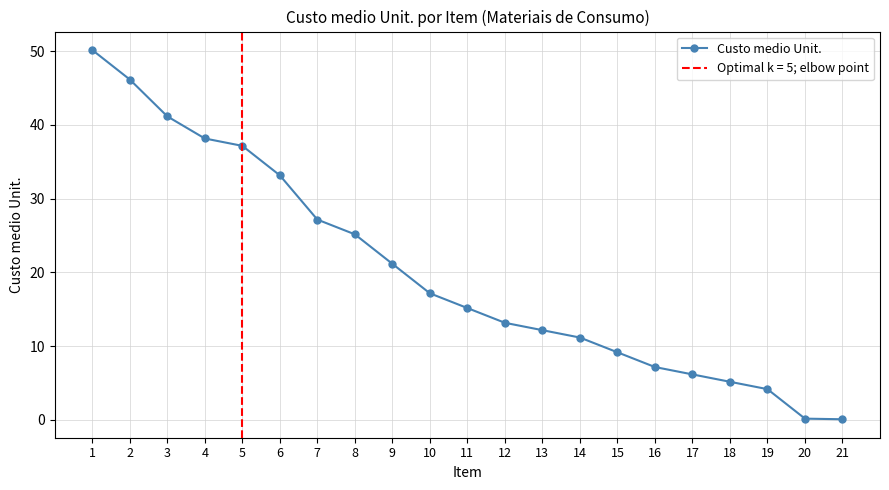

What is the value of the 4th point from the left?

38.2